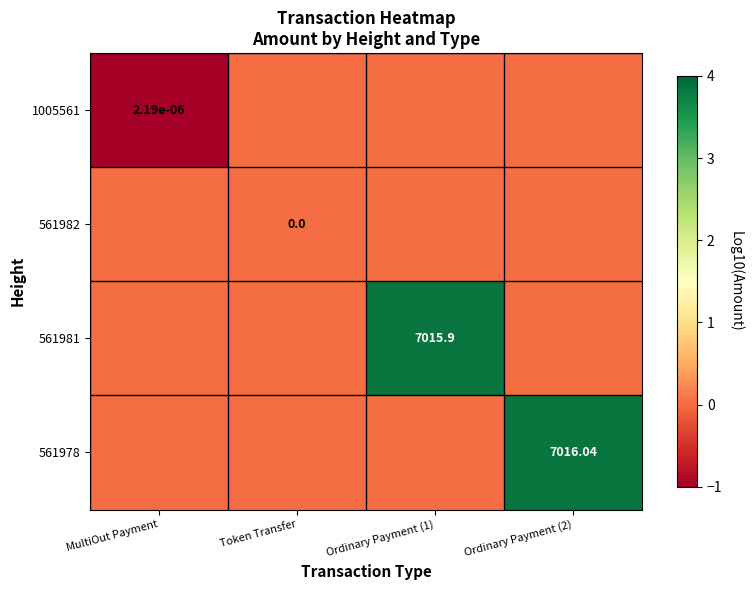

What is the maximum value for 561978?

3.8